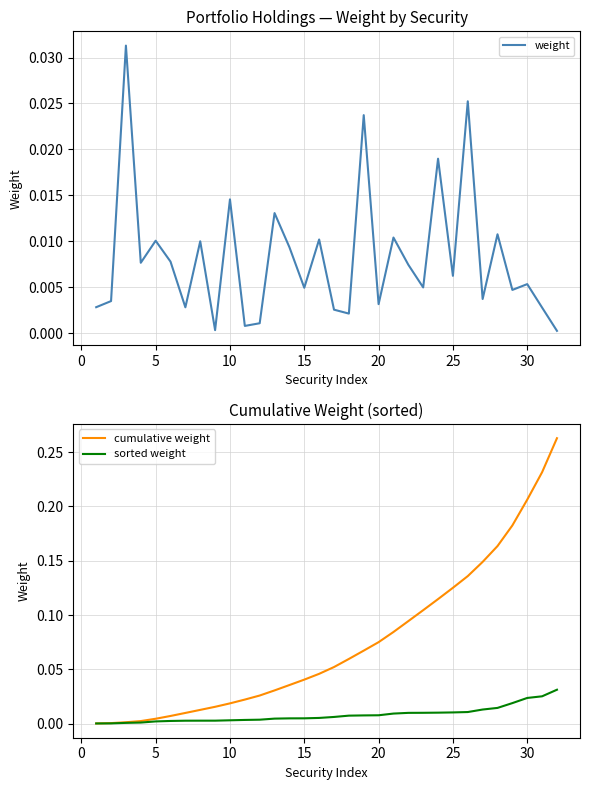

How many intersections are there between weight and sorted weight?

15